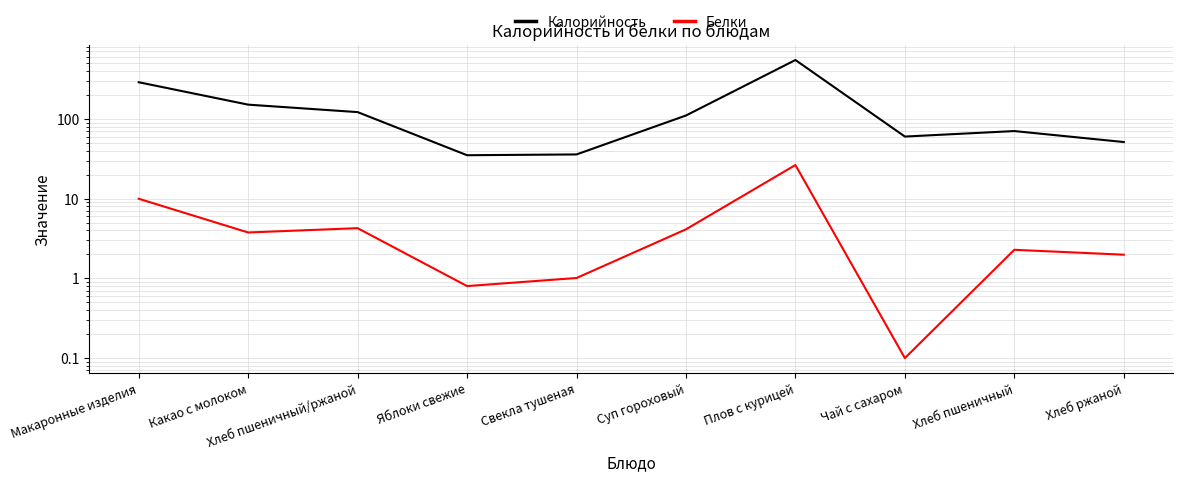

What is the total value across all series at Хлеб пшеничный?

72.6